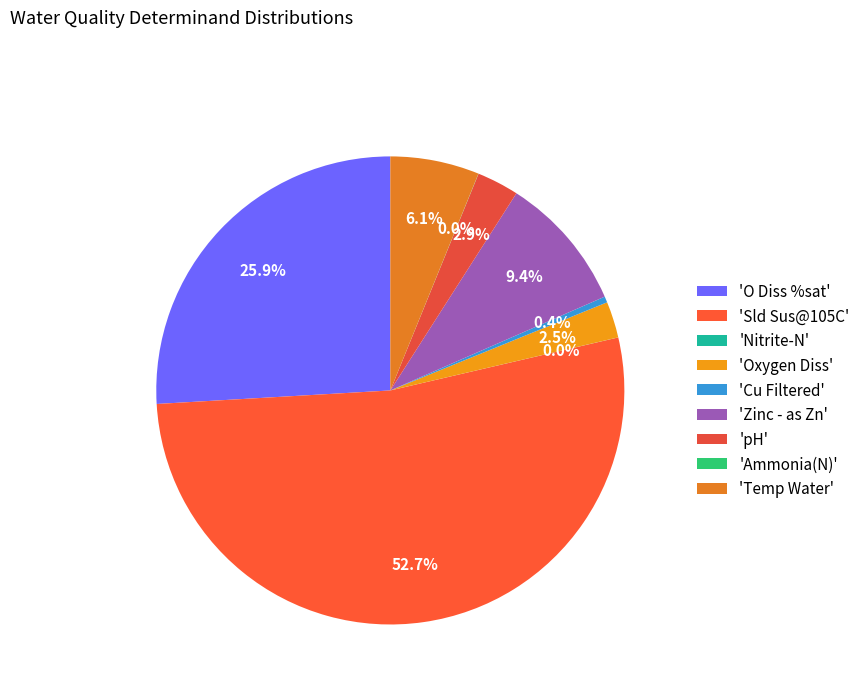

Rank the categories by value from lowest to highest.

Nitrite-N, Ammonia(N), Cu Filtered, Oxygen Diss, pH, Temp Water, Zinc - as Zn, O Diss %sat, Sld Sus@105C